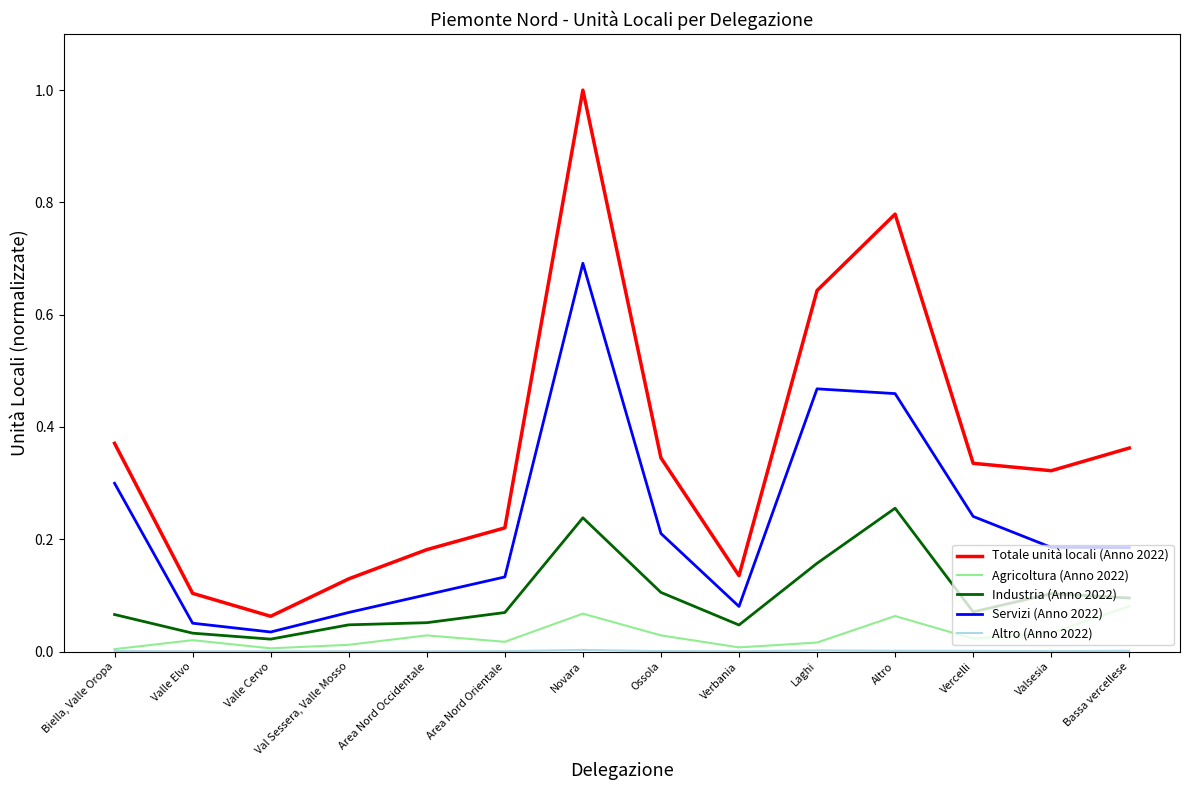

How many distinct data groups are displayed?

5